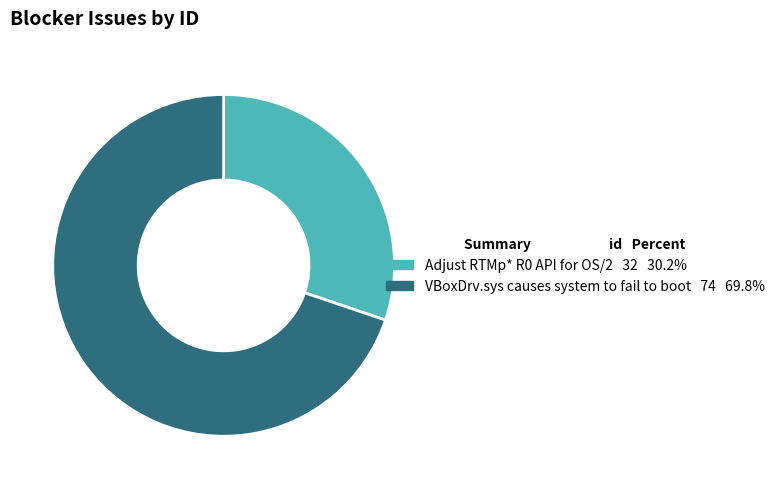

Which has a higher value, Adjust RTMp* R0 API for OS/2 or VBoxDrv.sys causes system to fail to boot?

VBoxDrv.sys causes system to fail to boot